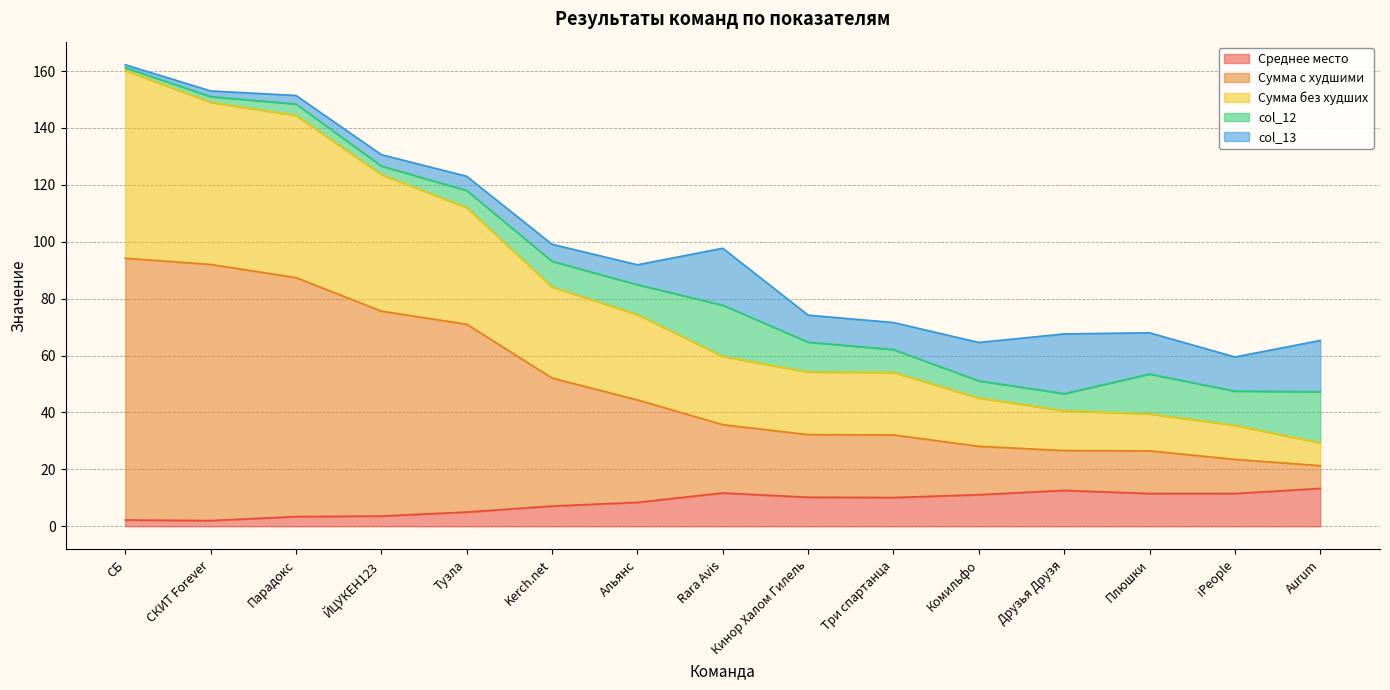

What is the maximum value for Среднее место?

13.3